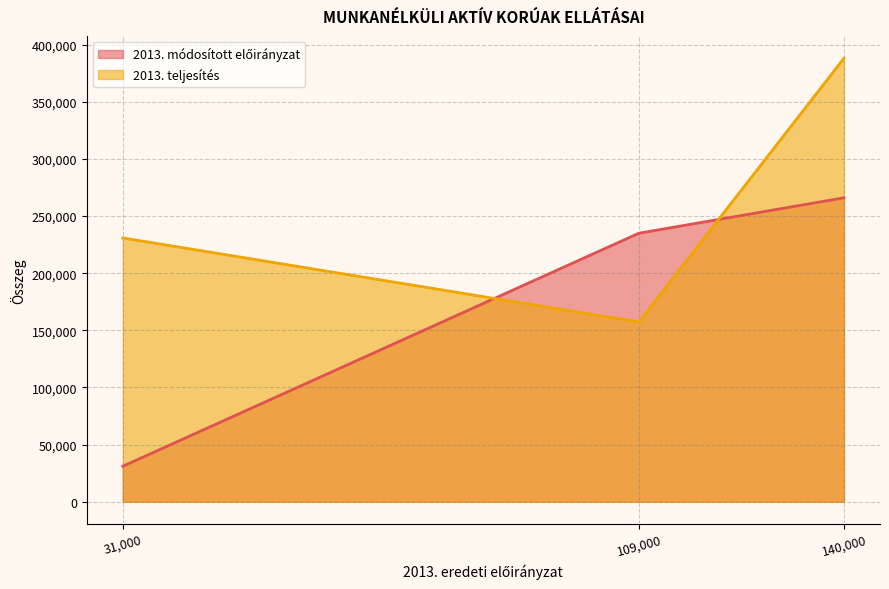

Which category has the lowest value in the 2013. teljesítés series?

109,000